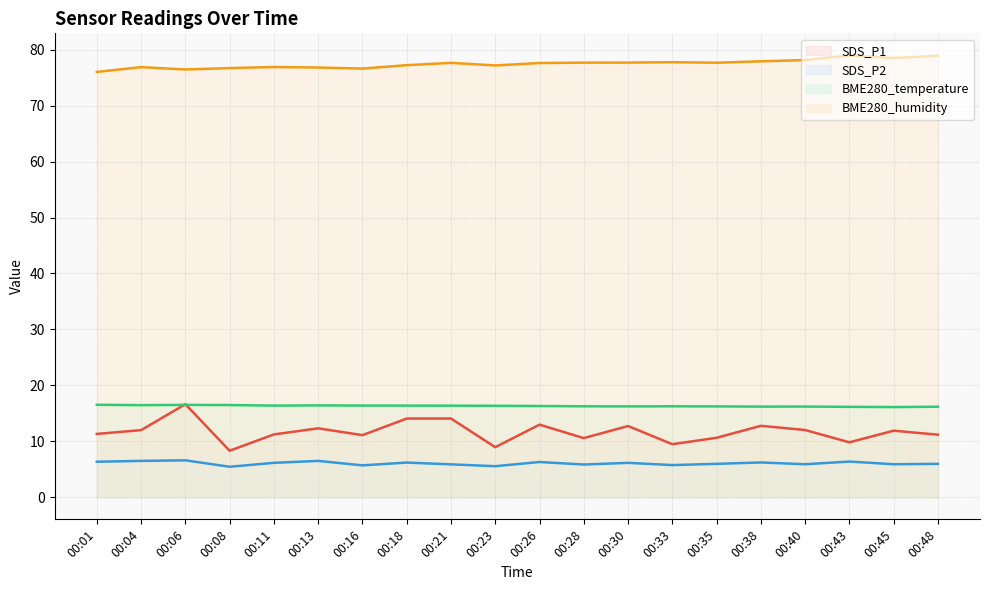

What is the sum of the SDS_P2 values at 00:48 and 00:26?

12.3